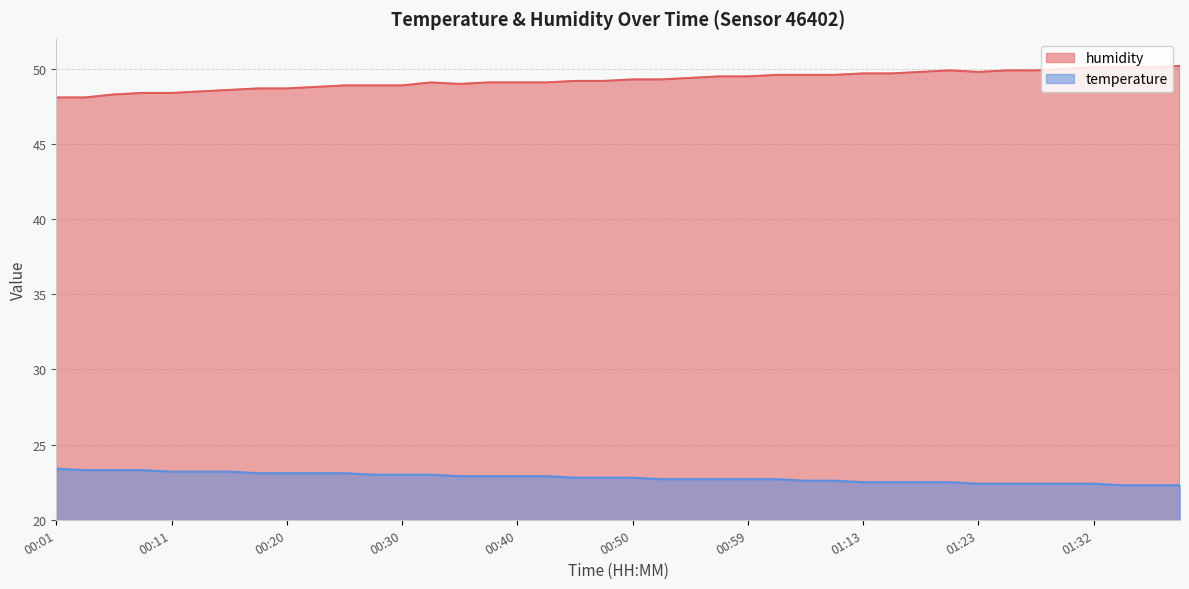

True or false: humidity and temperature intersect in this chart.

False